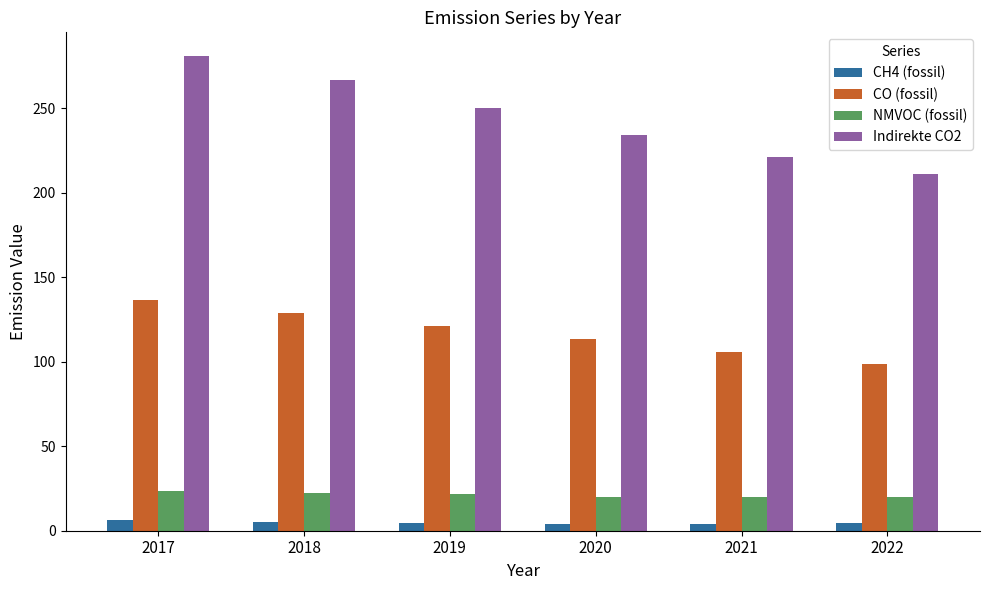

At which category is the sum across all series the highest?

2017